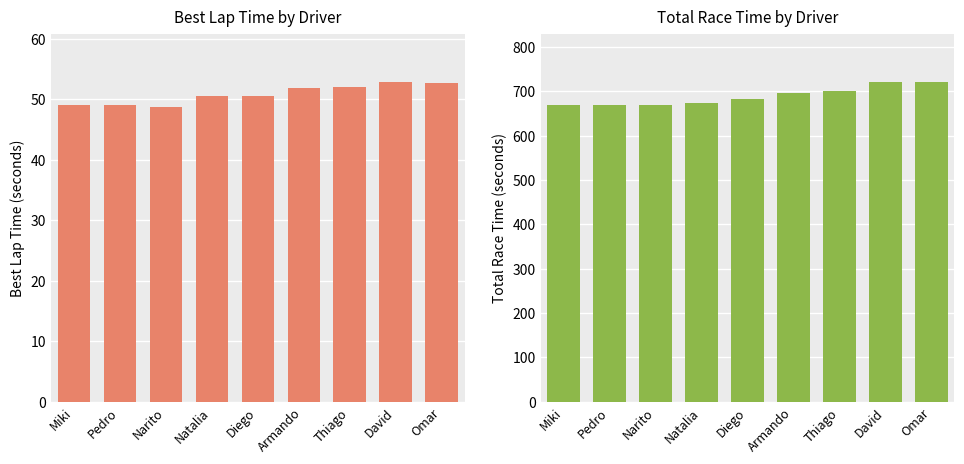

What is the maximum value shown in the chart?

721.4